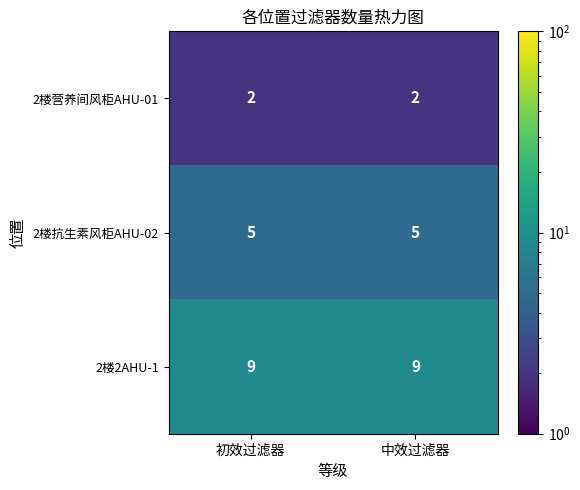

What is the total value across all series at 初效过滤器?

16